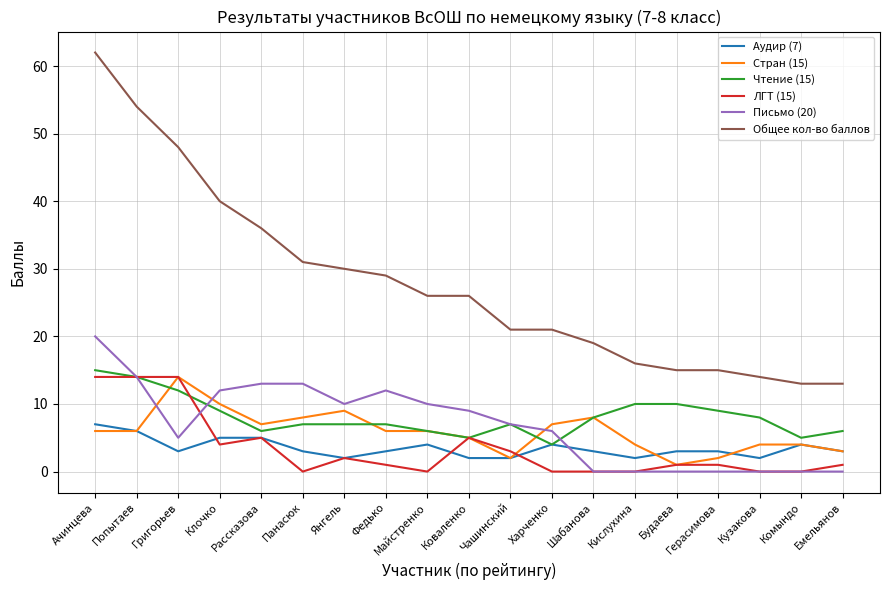

What is the average value of the Общее кол-во баллов series?

28